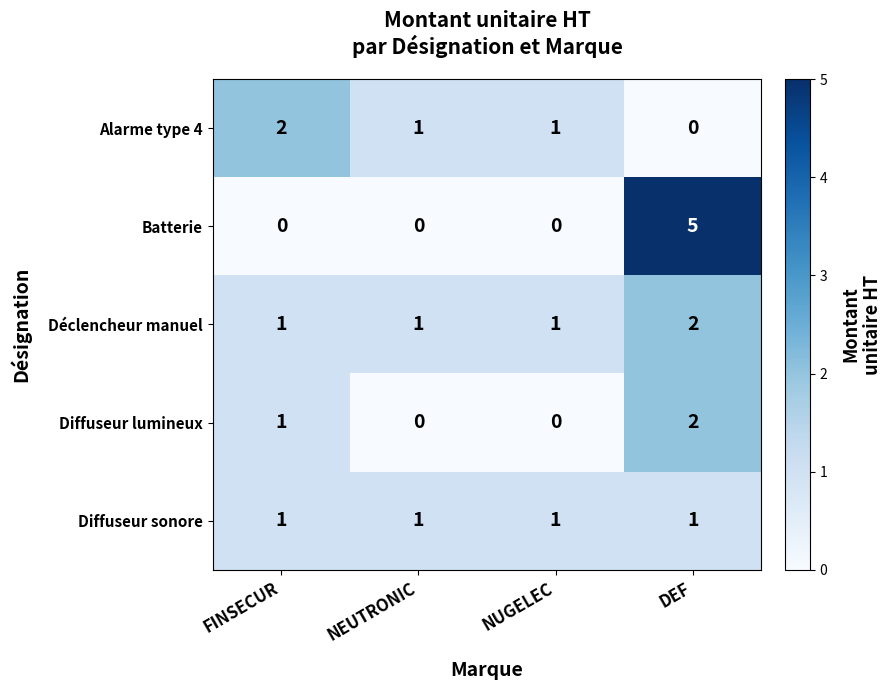

At which category is the sum across all series the highest?

DEF